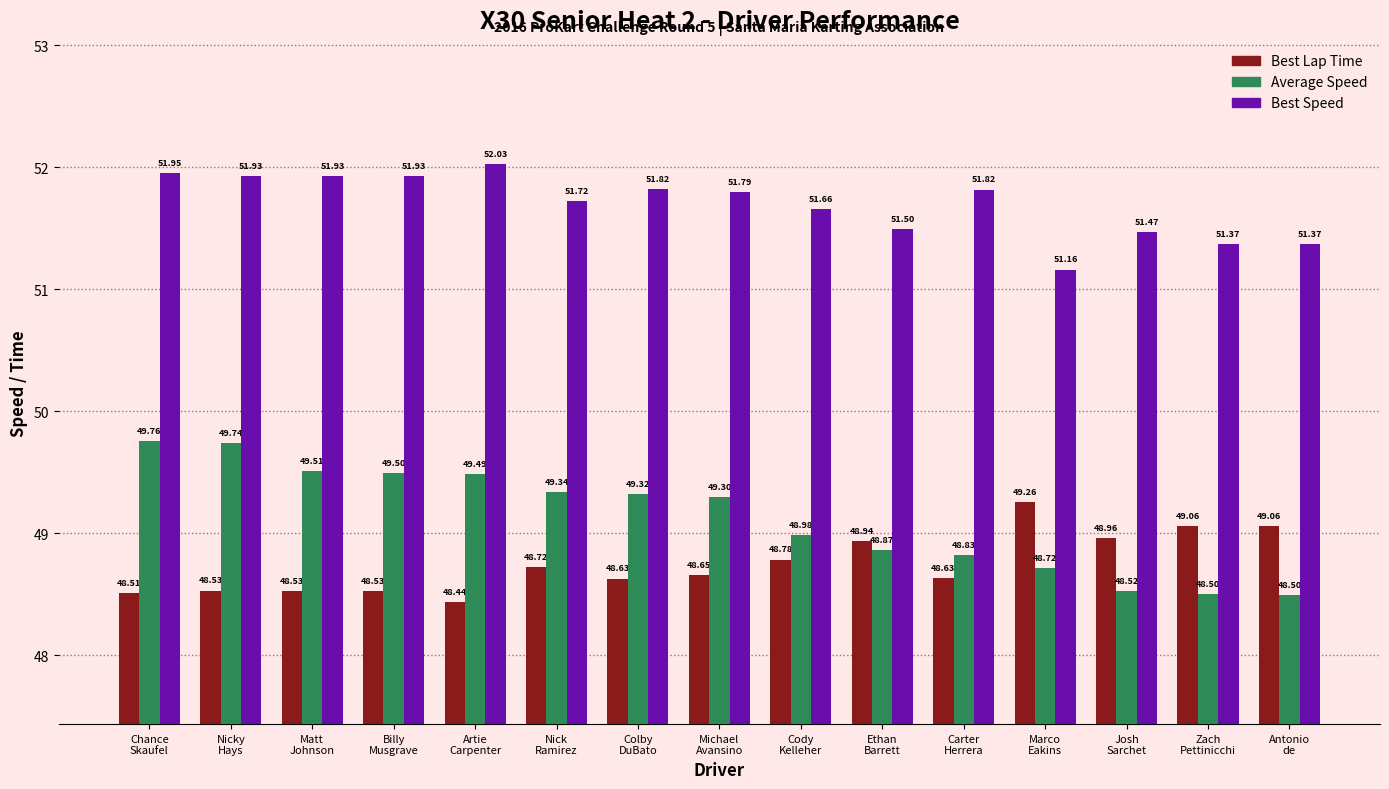

What are all the series names shown in the legend?

Best Lap Time, Average Speed, Best Speed